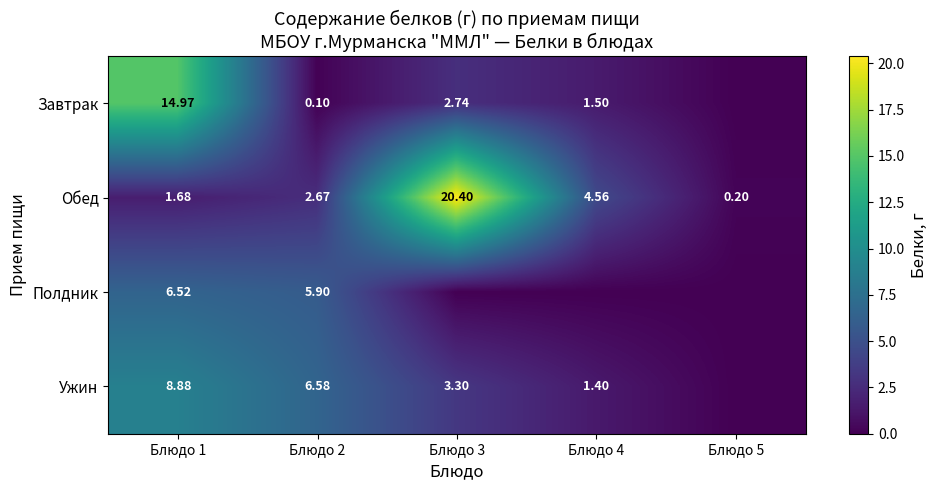

Is the value of Обед at Блюдо 4 greater than the value of Ужин at Блюдо 4?

Yes